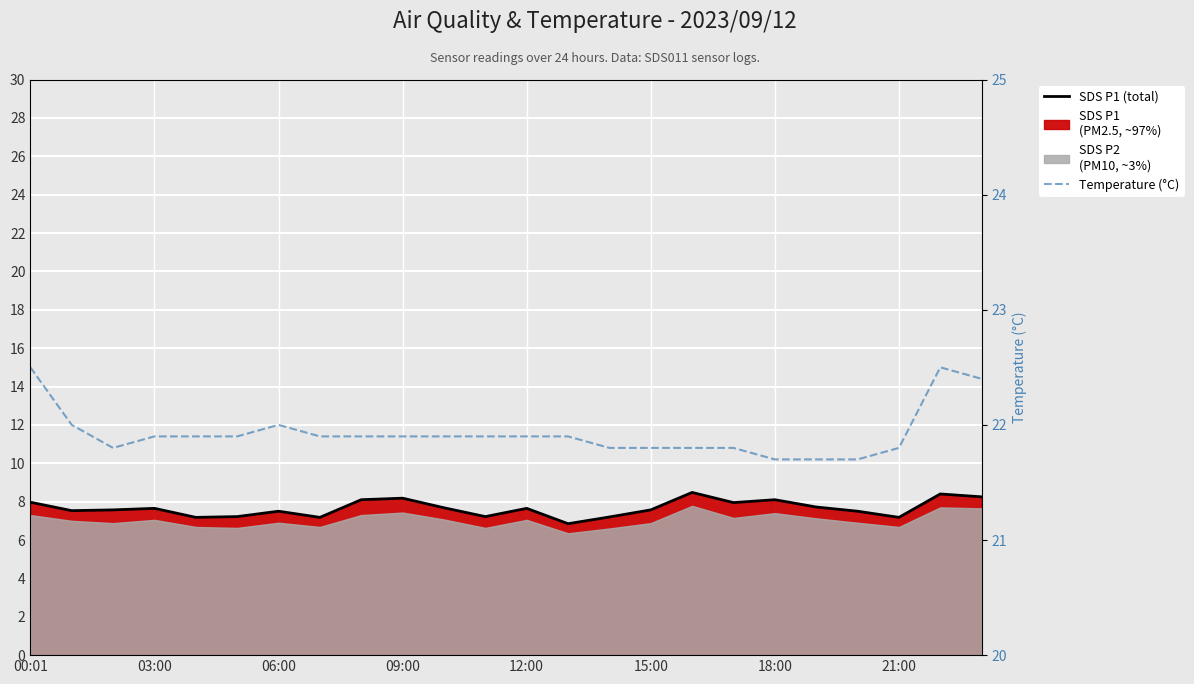

In SDS P1 (total), how many points are higher than both neighbors (excluding endpoints)?

7